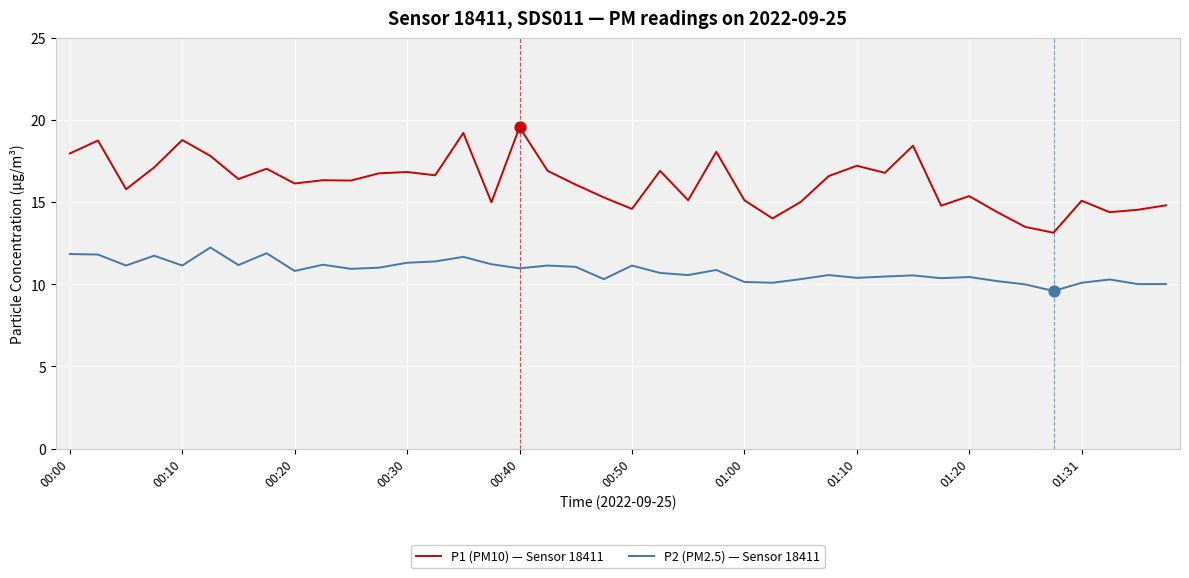

Which series has the largest total across all categories?

P1 (PM10) — Sensor 18411